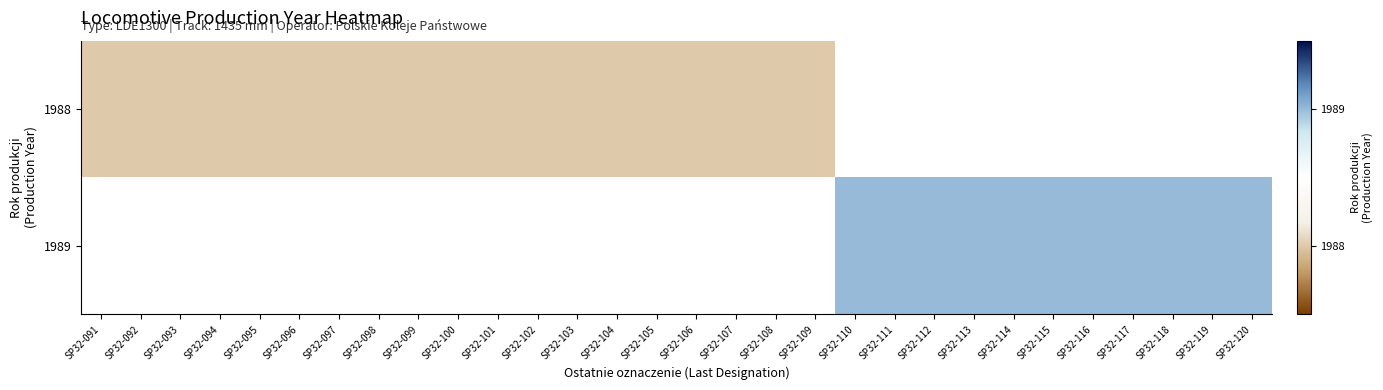

List the labels in order of 1988 value, largest first.

SP32-091, SP32-092, SP32-093, SP32-094, SP32-095, SP32-096, SP32-097, SP32-098, SP32-099, SP32-100, SP32-101, SP32-102, SP32-103, SP32-104, SP32-105, SP32-106, SP32-107, SP32-108, SP32-109, SP32-110, SP32-111, SP32-112, SP32-113, SP32-114, SP32-115, SP32-116, SP32-117, SP32-118, SP32-119, SP32-120